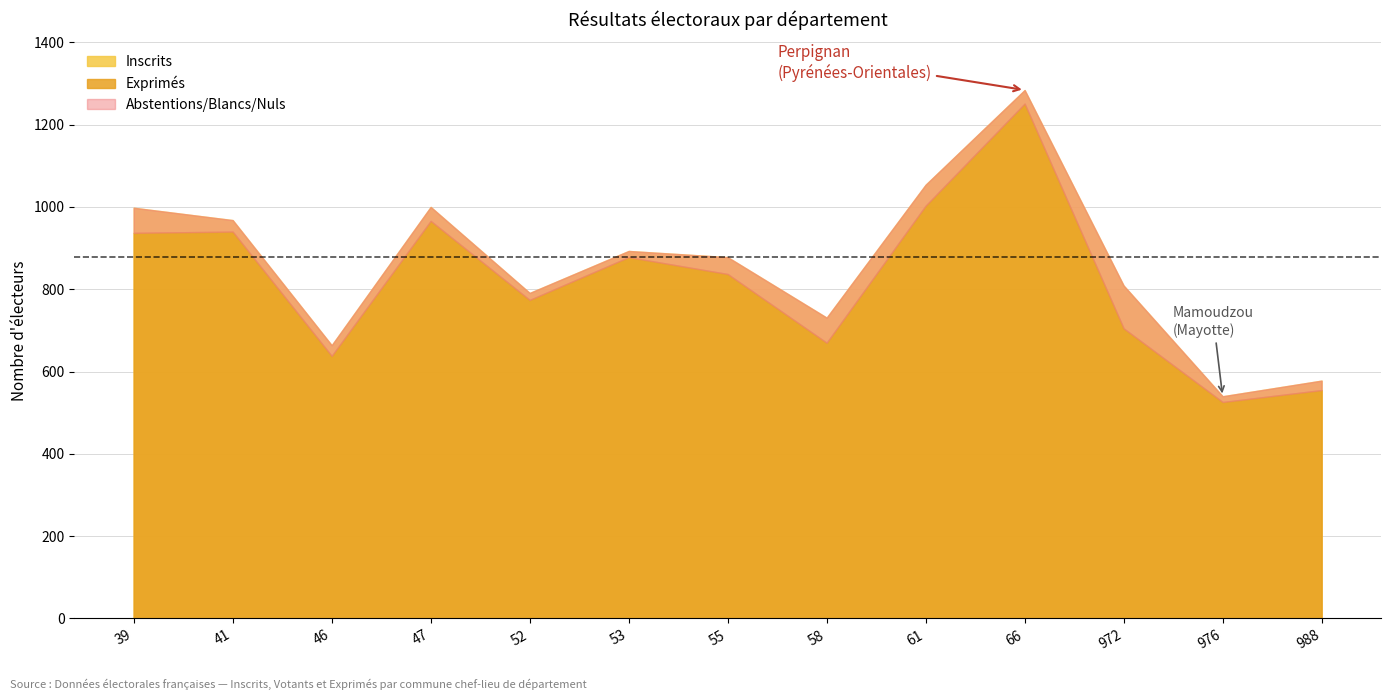

Which category has the highest value across all series?

66